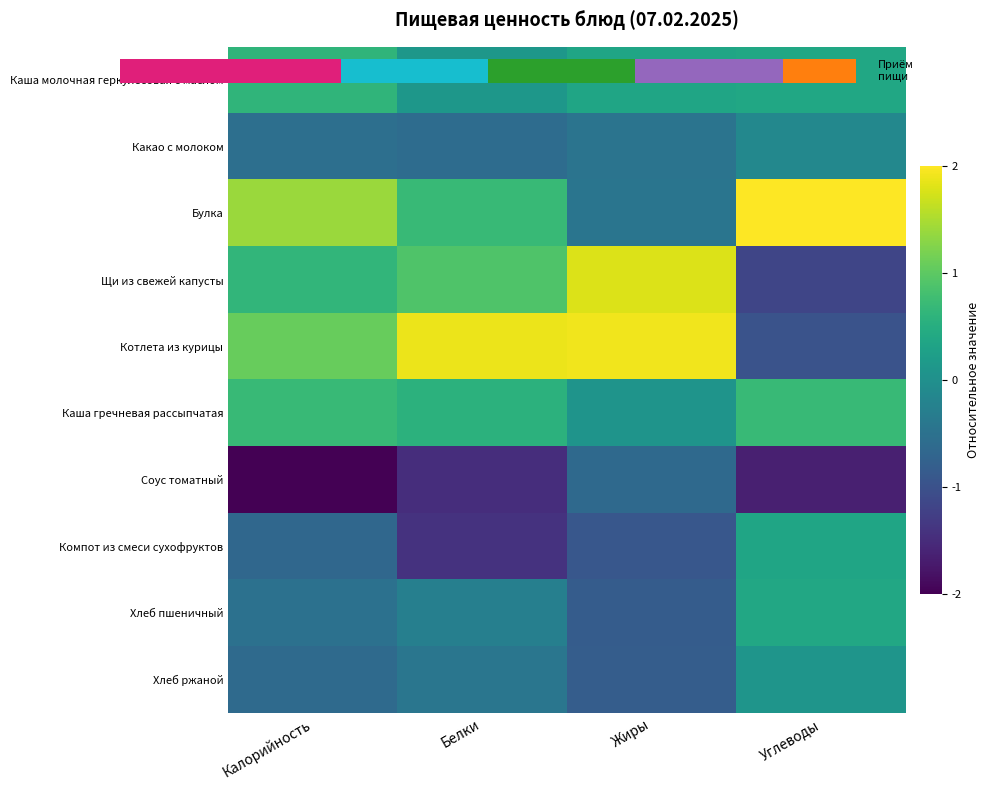

What is the sum of the Соус томатный values at Калорийность and Жиры?

-2.7